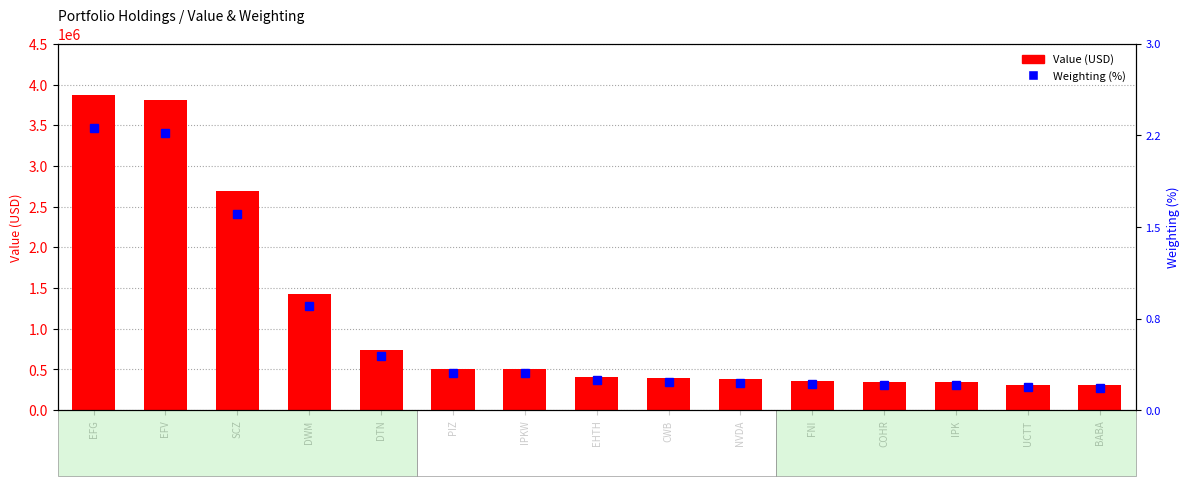

The value of Value at CWB is 391000.0. True or false?

True